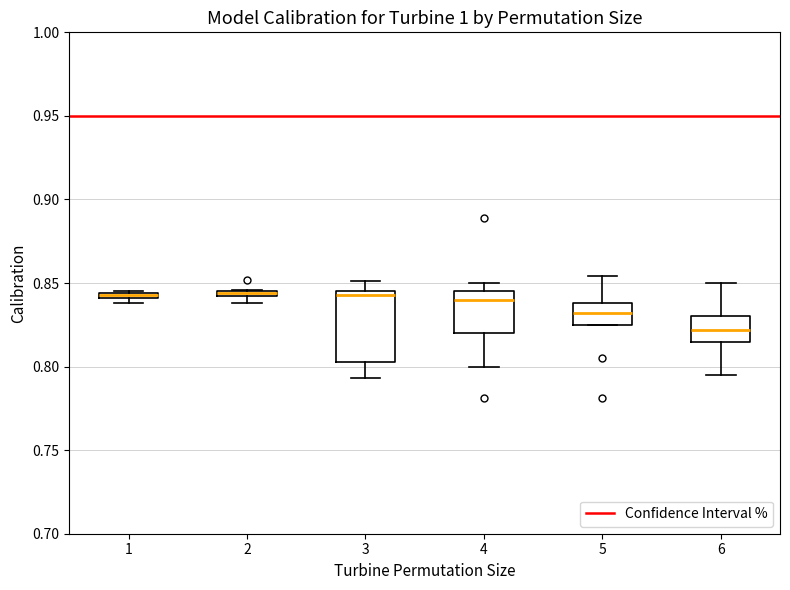

Where does the median line of the box at x = 5 sit on the y-axis? The values are not printed on the chart, so give them approximately, as read against the axis.

0.830